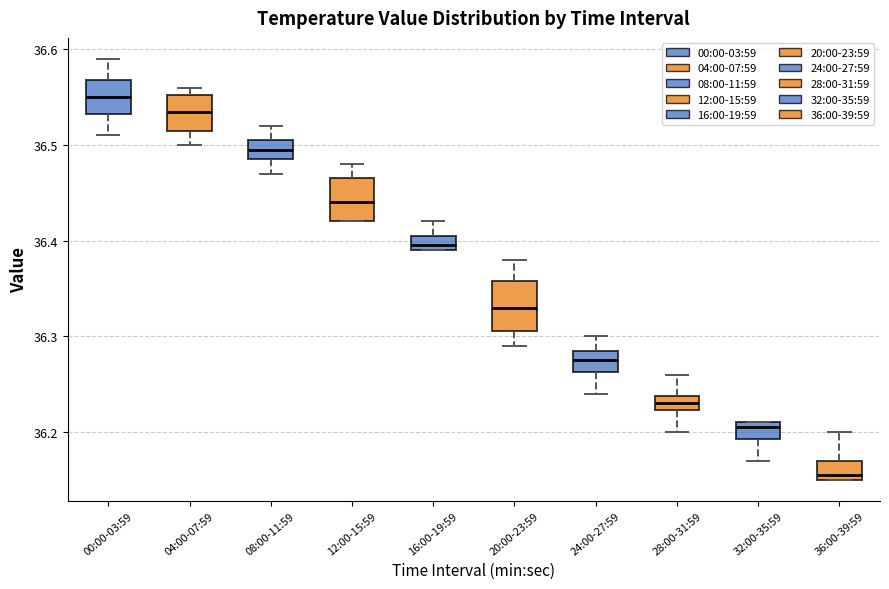

Reading left to right, read every box against the y-axis: the position of its median line, the range the box covers, and the ends of its whiskers. The values are not printed on the chart, so give them approximately, as read against the axis.

00:00-03:59: median 36.55, box 36.53 to 36.57, whiskers 36.51 to 36.59
04:00-07:59: median 36.54, box 36.52 to 36.55, whiskers 36.50 to 36.56
08:00-11:59: median 36.50, box 36.49 to 36.51, whiskers 36.47 to 36.52
12:00-15:59: median 36.44, box 36.42 to 36.47, whiskers 36.42 to 36.48
16:00-19:59: median 36.40, box 36.39 to 36.41, whiskers 36.39 to 36.42
20:00-23:59: median 36.33, box 36.31 to 36.36, whiskers 36.29 to 36.38
24:00-27:59: median 36.28, box 36.26 to 36.29, whiskers 36.24 to 36.30
28:00-31:59: median 36.23, box 36.22 to 36.24, whiskers 36.20 to 36.26
32:00-35:59: median 36.21 (just below the box's upper edge), box 36.19 to 36.21, whiskers 36.17 to 36.21
36:00-39:59: median 36.16, box 36.15 to 36.17, whiskers 36.15 to 36.20